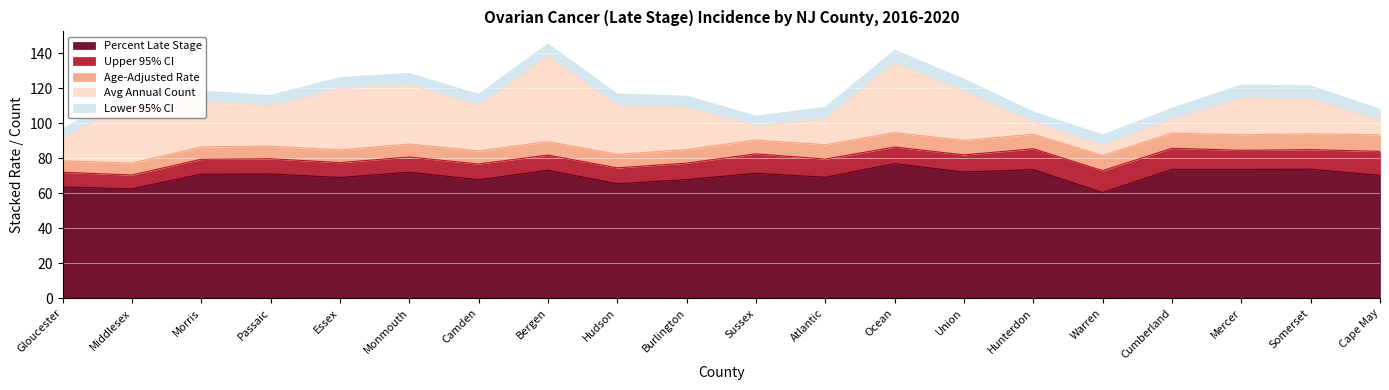

List the series in order of their peak value, lowest first.

Lower 95% CI, Age-Adjusted Rate, Upper 95% CI, Avg Annual Count, Percent Late Stage